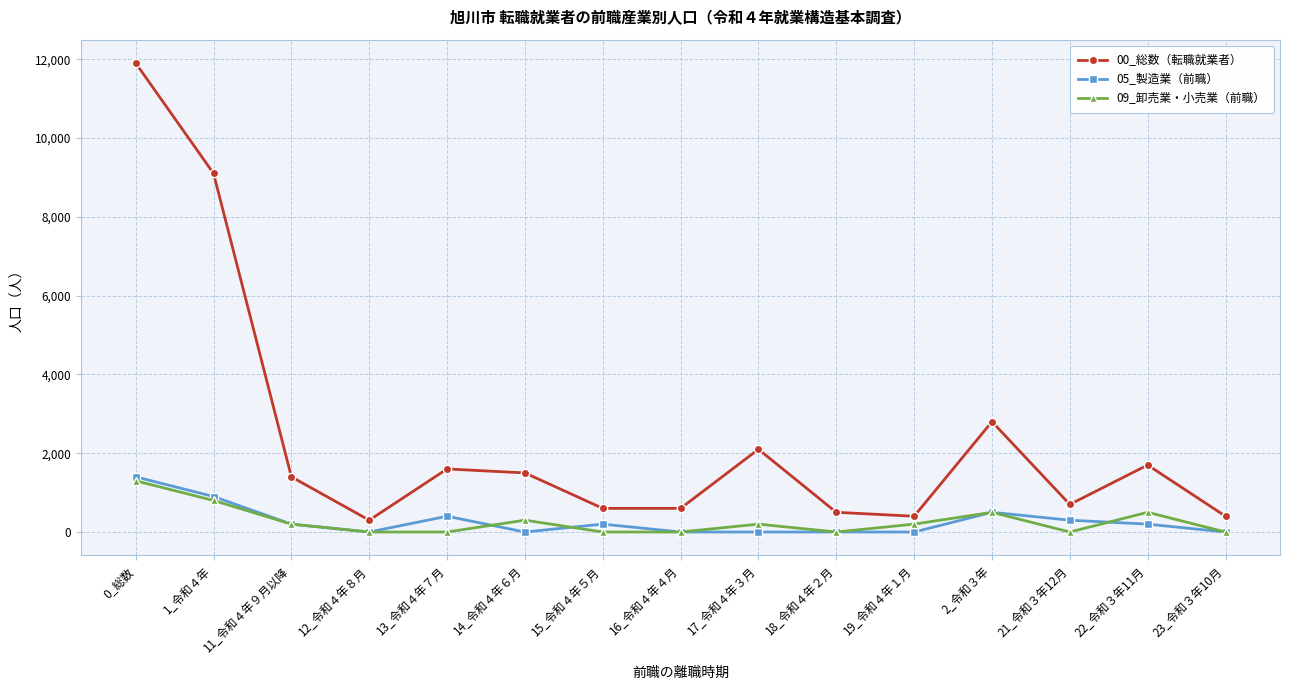

What is the total value across all series at 22_令和３年11月?

2400